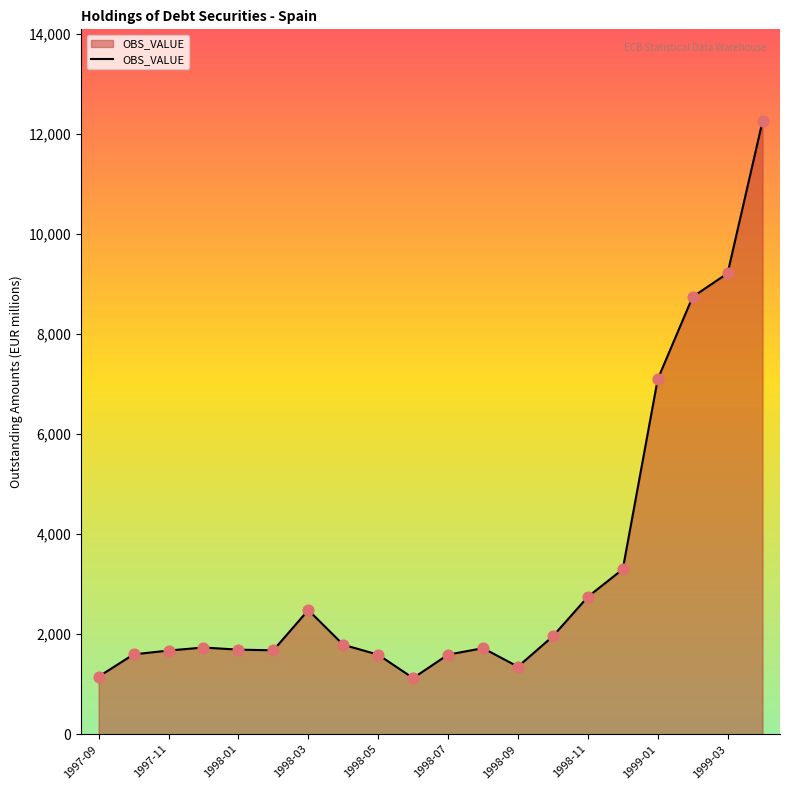

What is the difference between the maximum and minimum values?

11128